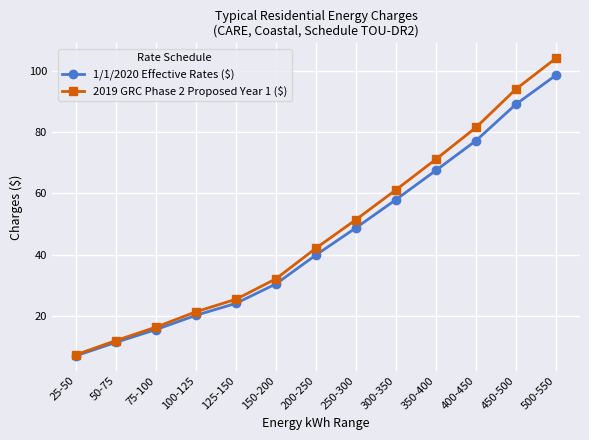

How many series are shown in this chart?

2